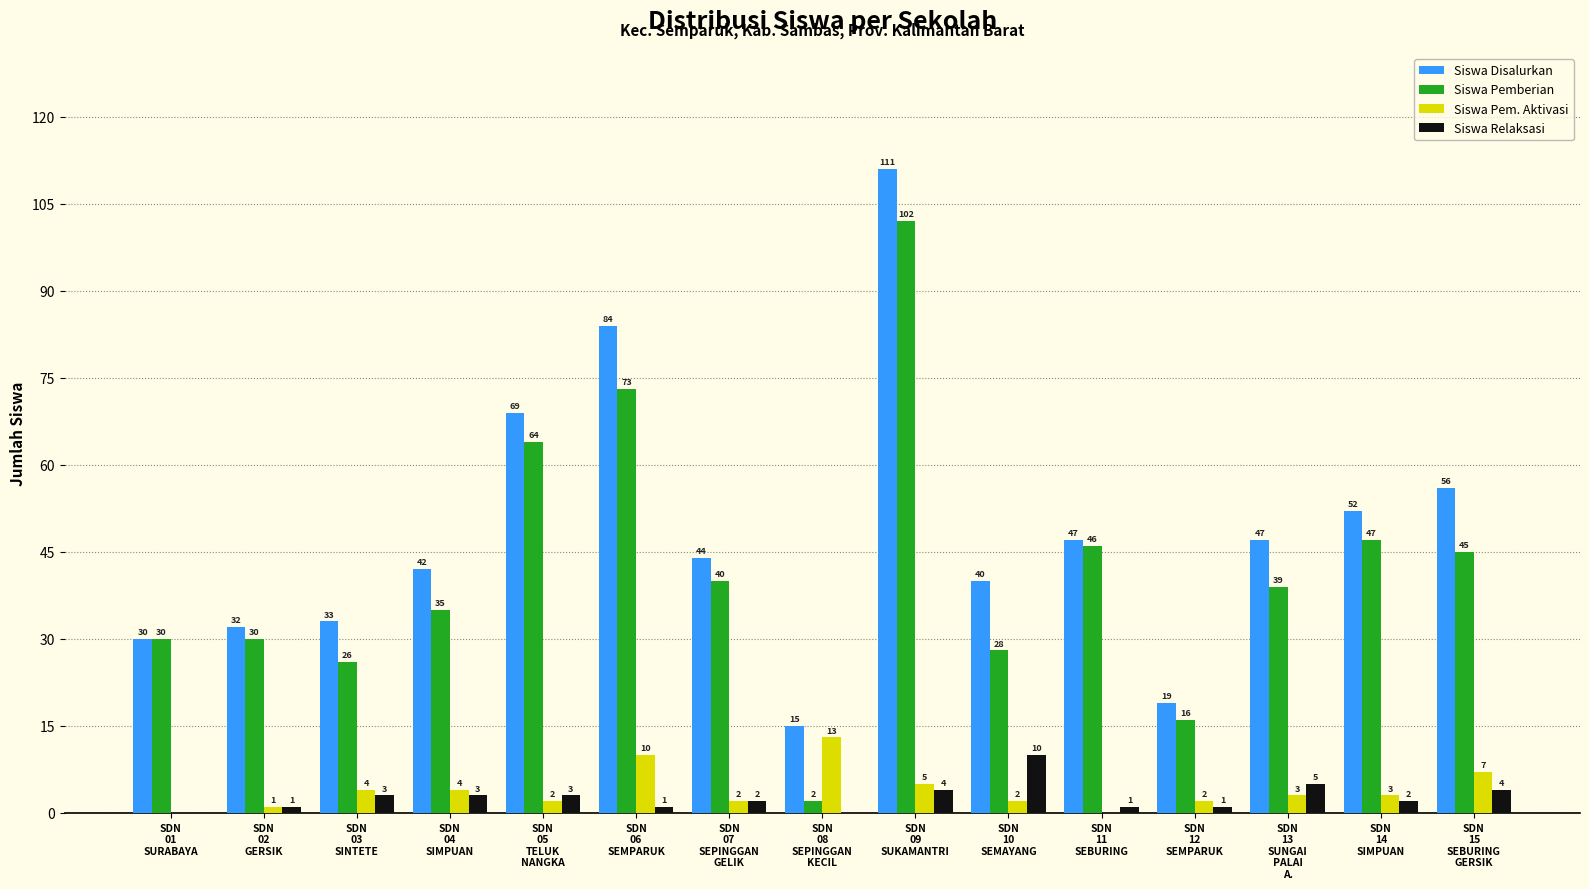

Which series has the largest total across all categories?

Siswa Disalurkan